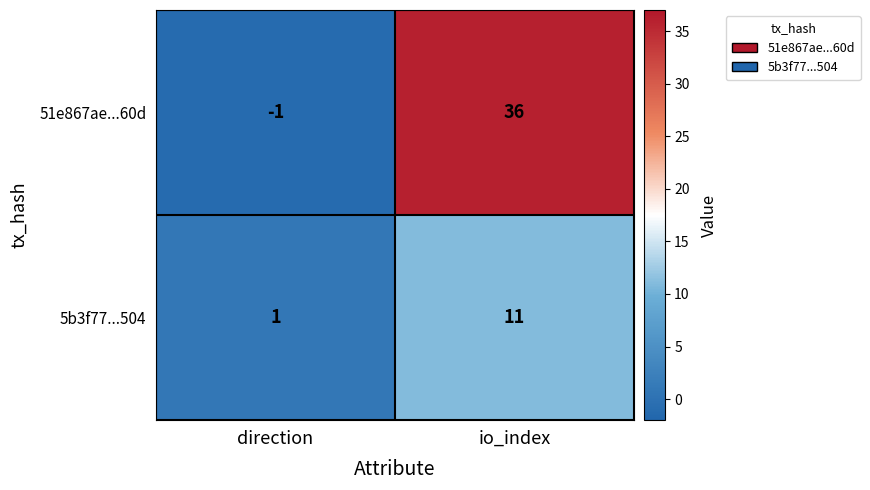

How many categories are shown in the chart?

2